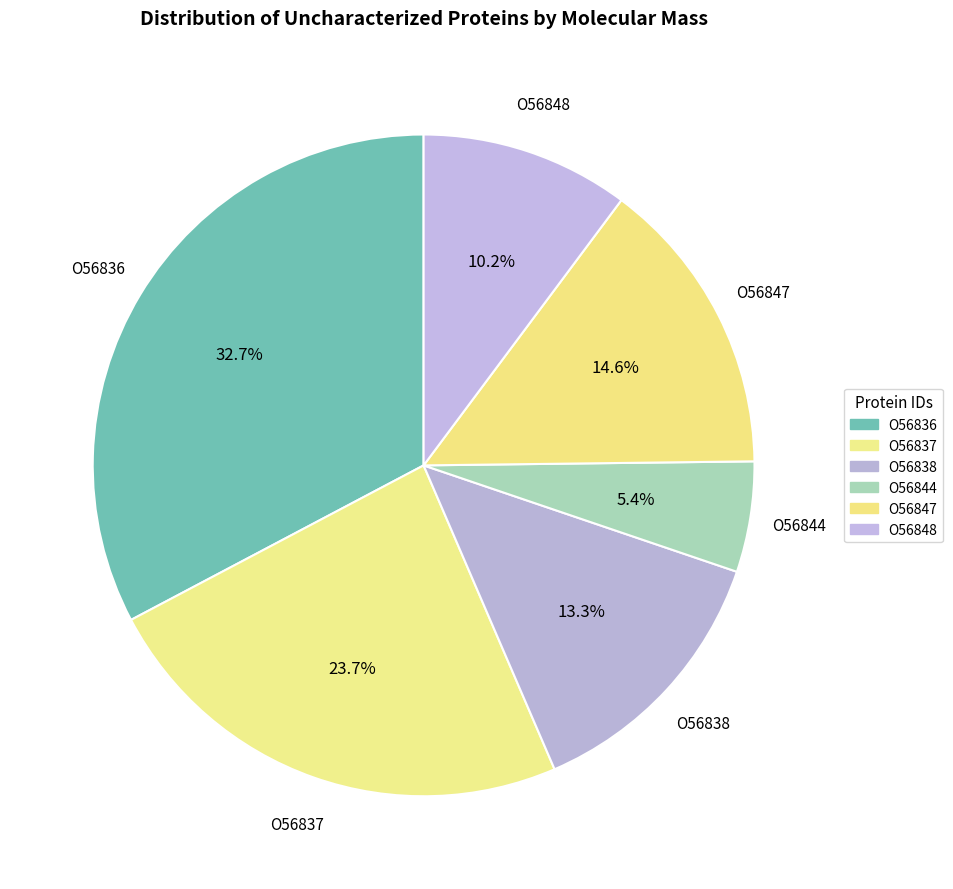

Count the number of slices in the pie.

6